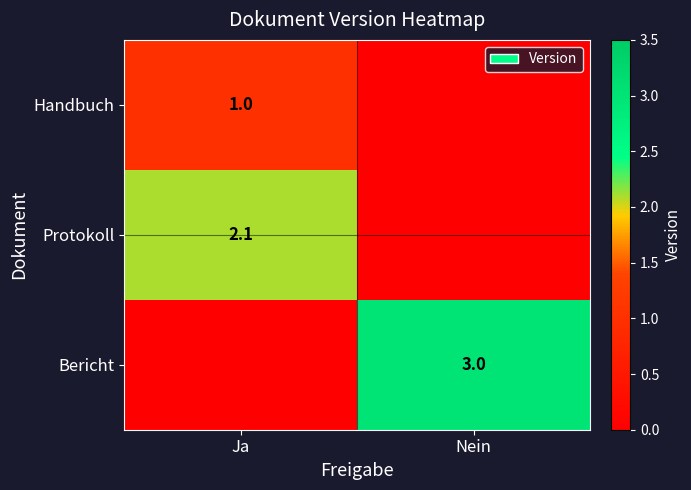

The Bericht series shows 1.1 at Nein. True or false?

False